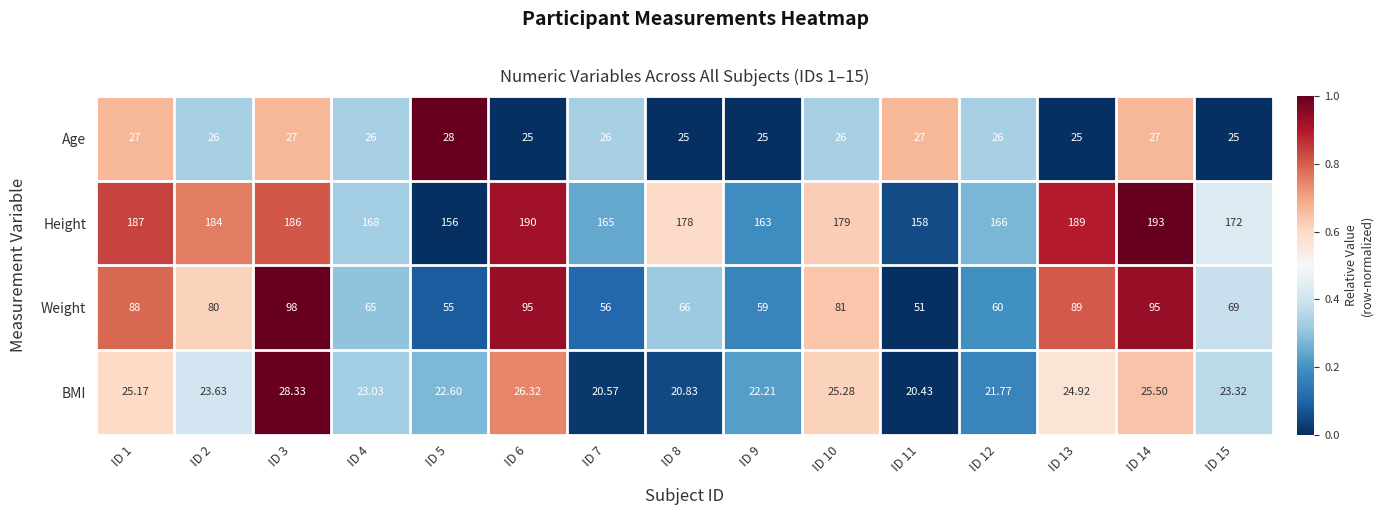

Is the value of Age at ID 15 greater than the value of Height at ID 14?

No